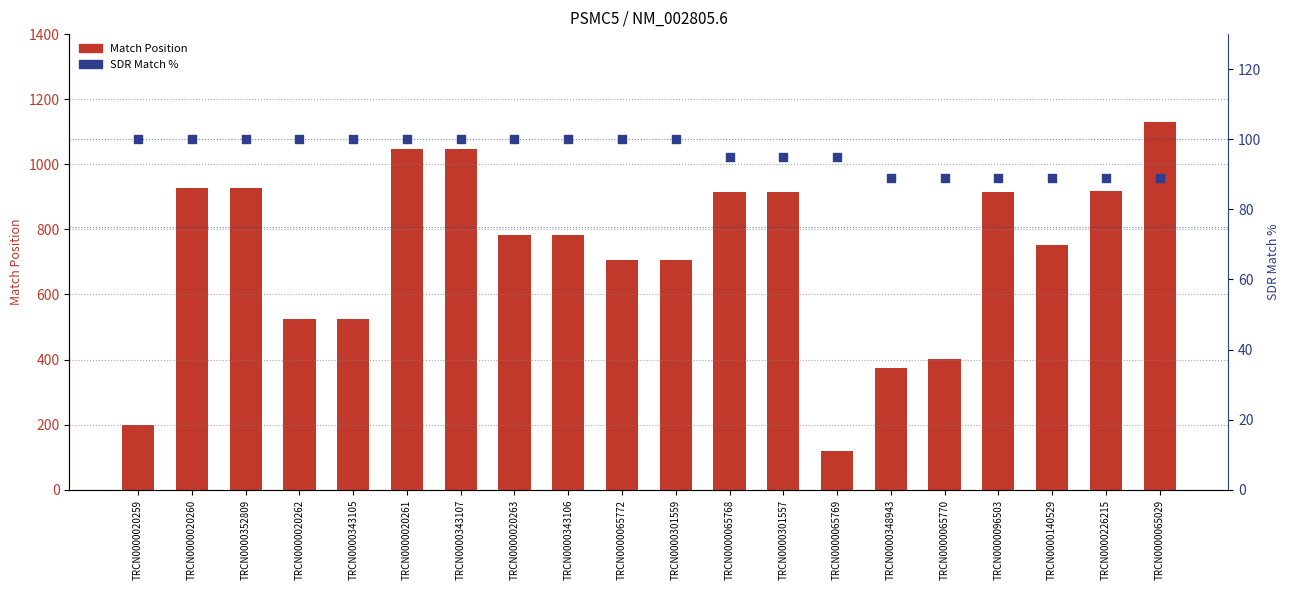

Which series reaches the maximum Y coordinate?

Match Position